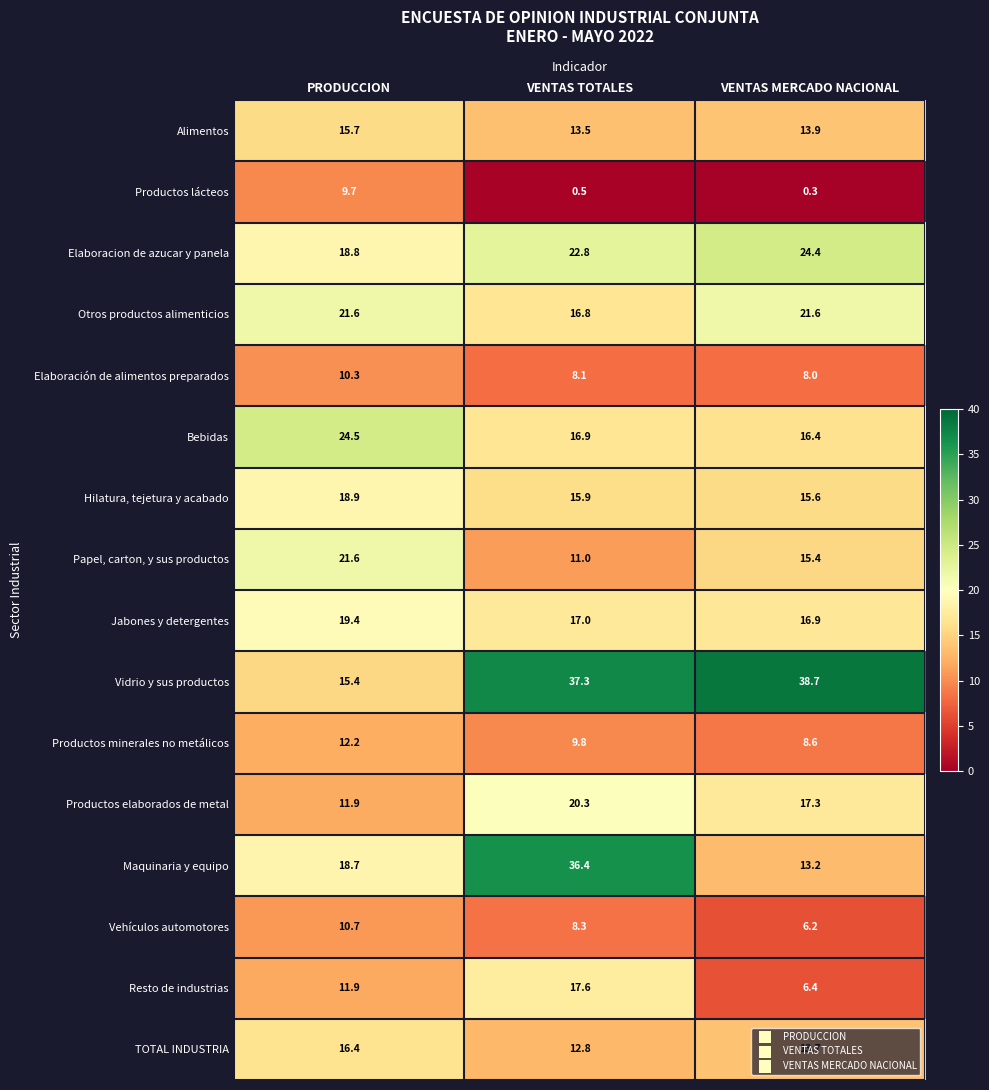

Which series has the widest spread of values?

Vidrio y sus productos